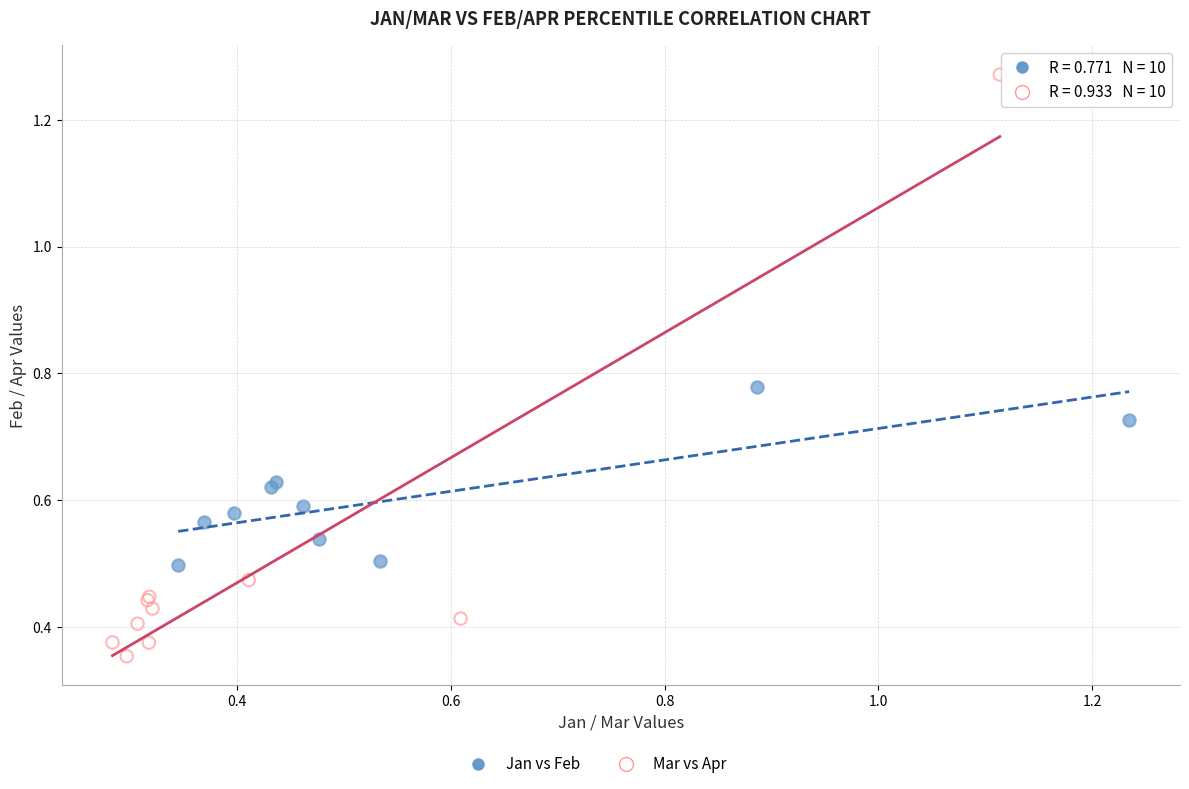

Which series has the widest spread of Y values?

Mar vs Apr